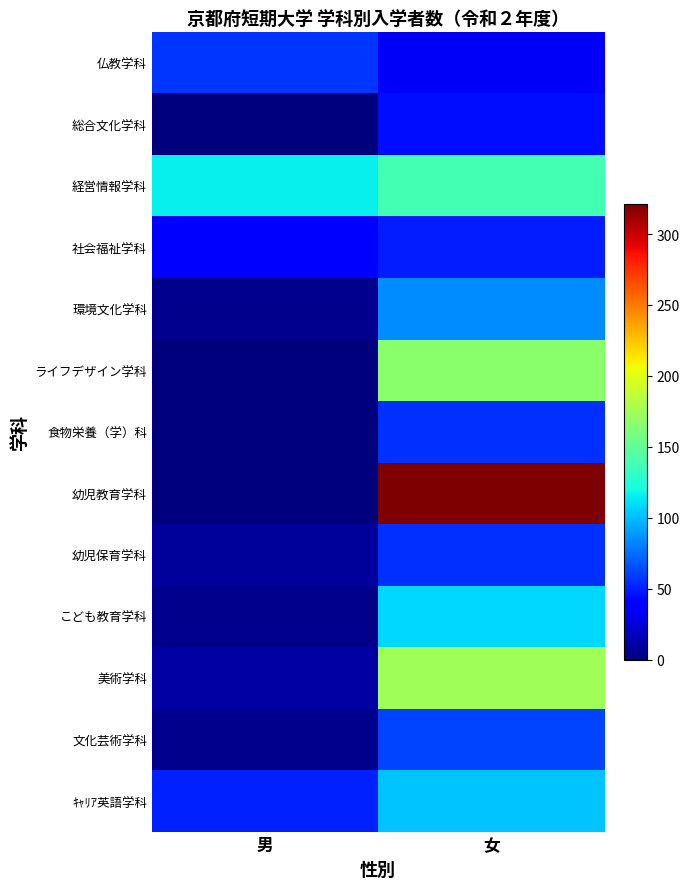

What is the total value across all series at 女?

1398